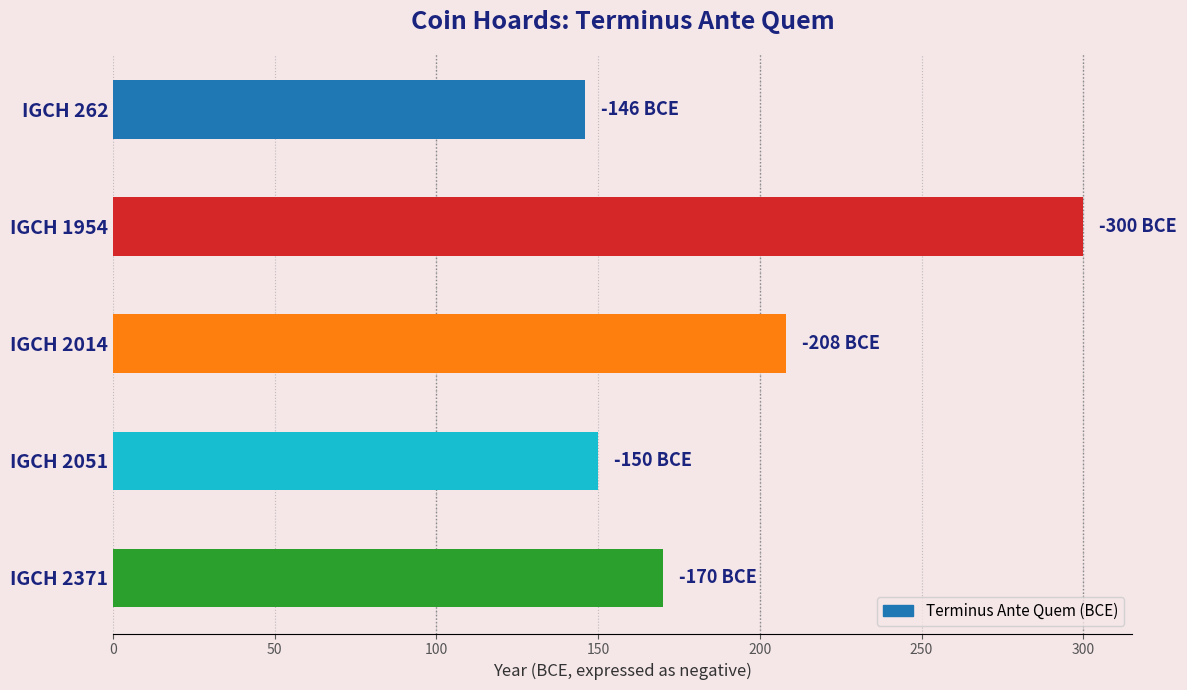

What is the sum of all values?

974